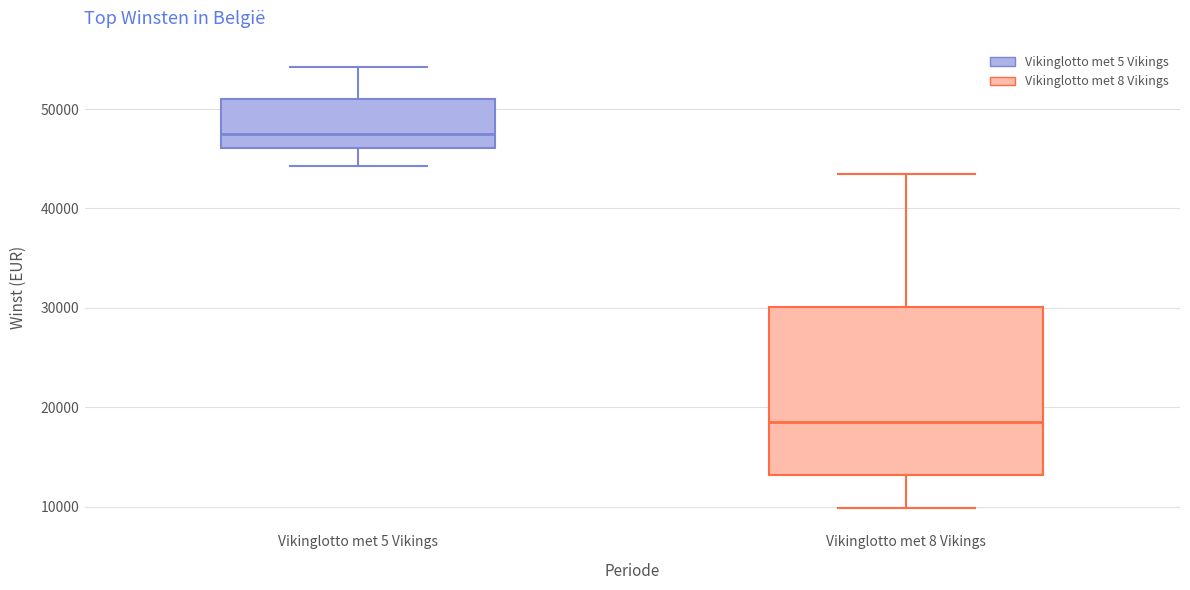

Comparing the boxes themselves (not the whiskers), which one is the tallest?

Vikinglotto met 8 Vikings